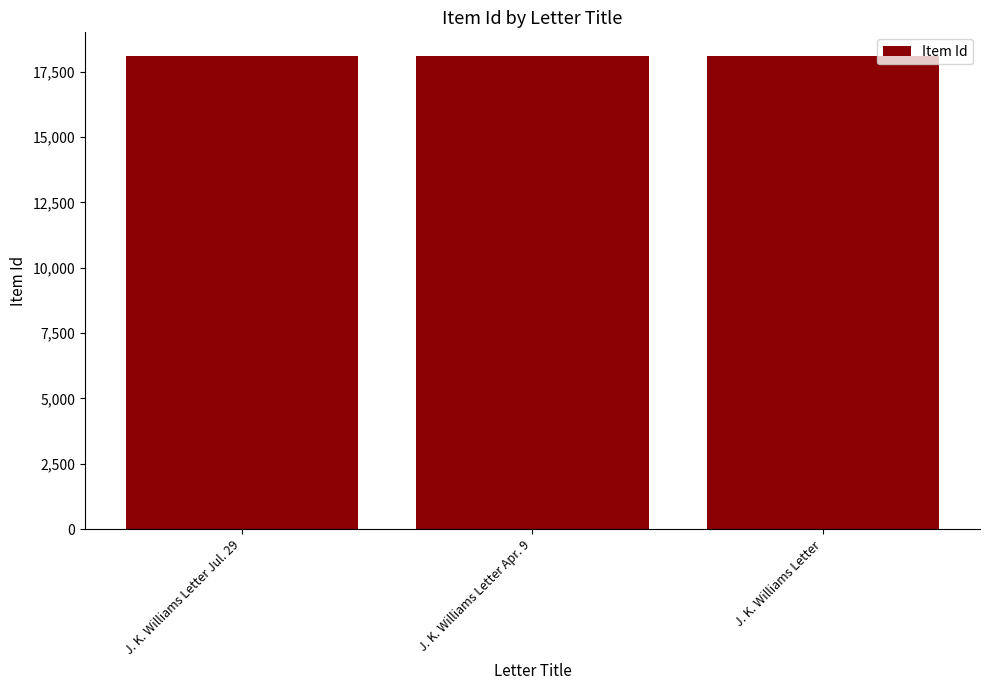

What is the difference between the maximum and minimum values?

6